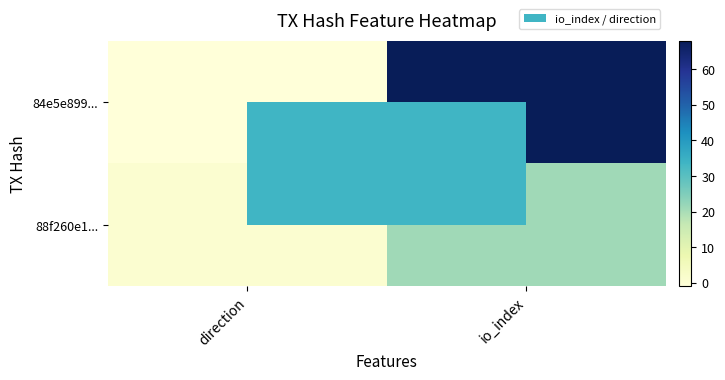

How many series are shown in this chart?

2